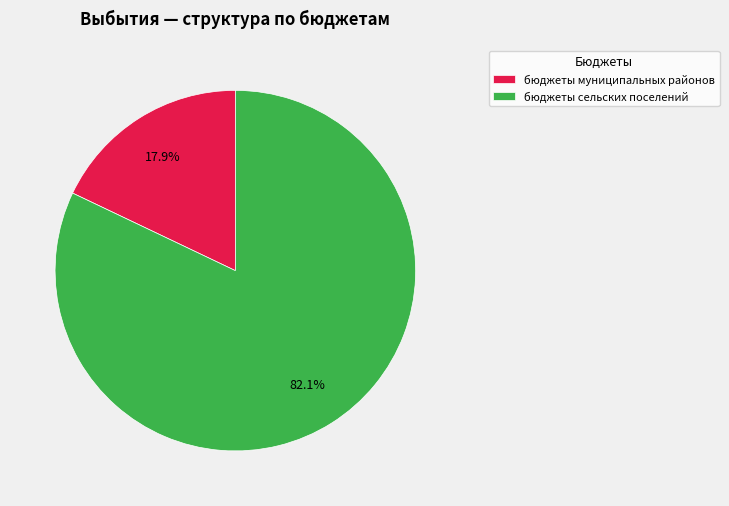

How many segments does this pie chart have?

2